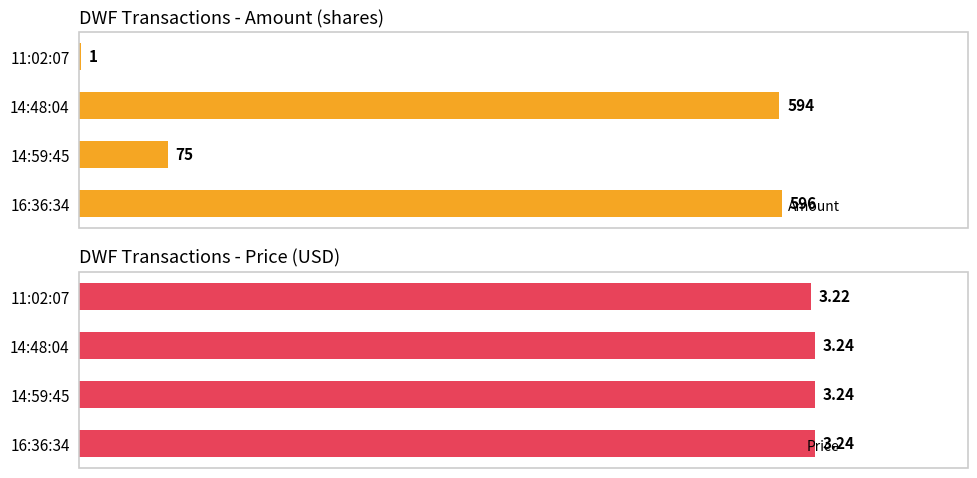

What is the value of the Price bar at the 3rd from the left?

3.2